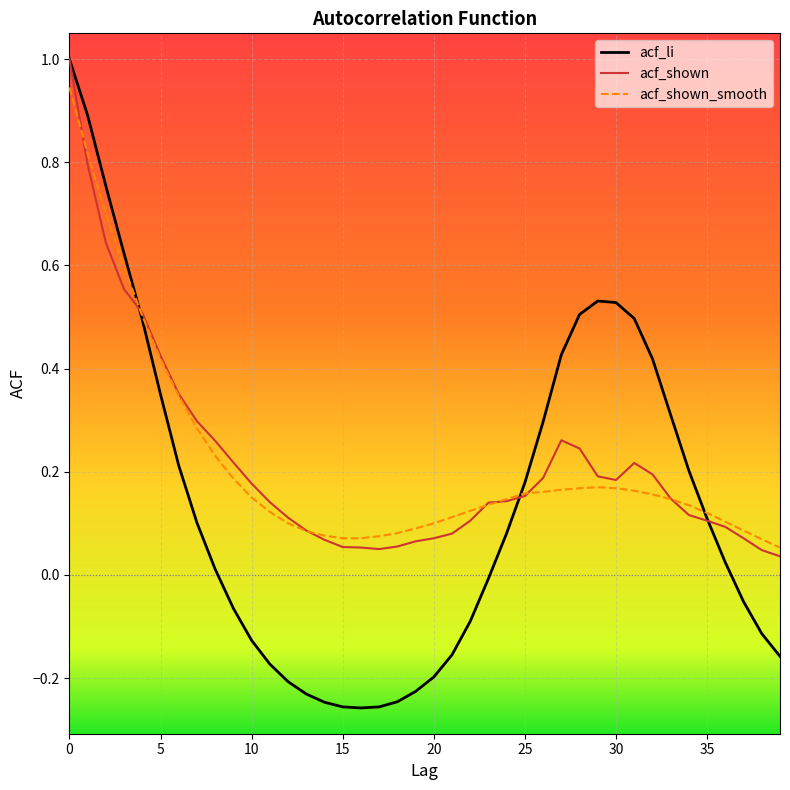

Which series ends up on top after the final intersection of acf_li and acf_shown_smooth?

acf_shown_smooth